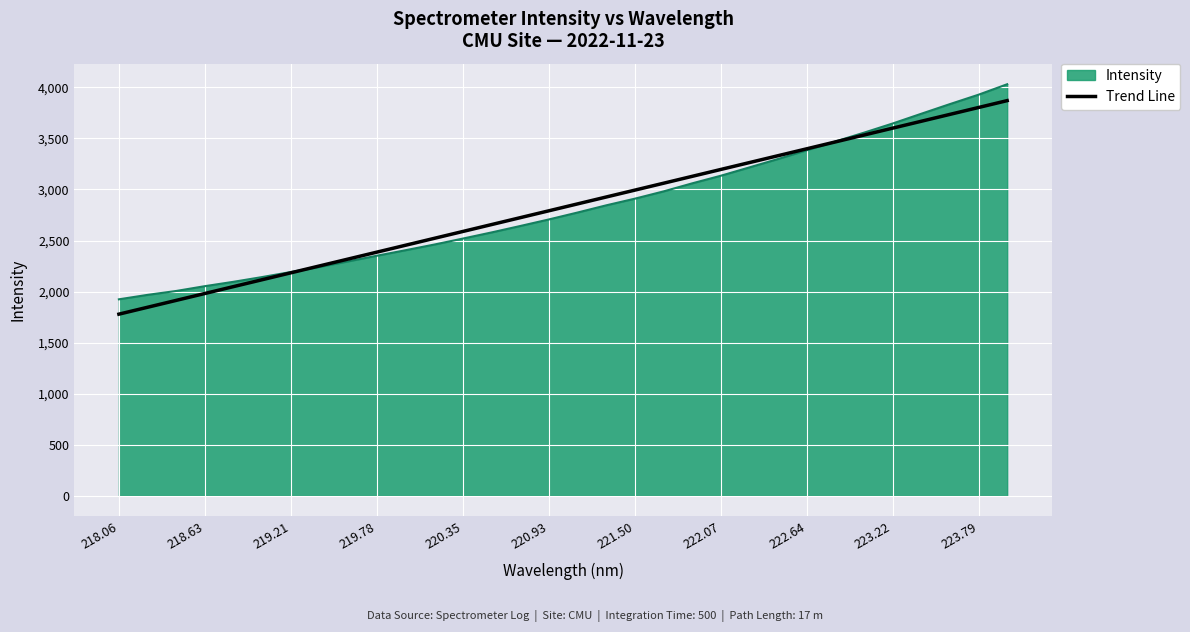

Does the chart have visible grid lines?

Yes